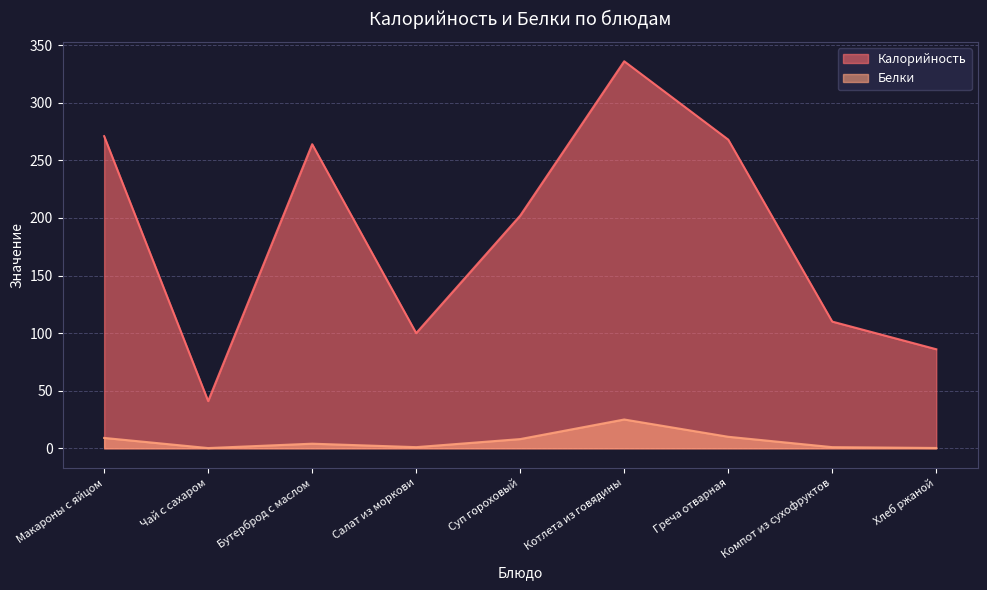

How many lines are shown in the chart?

2